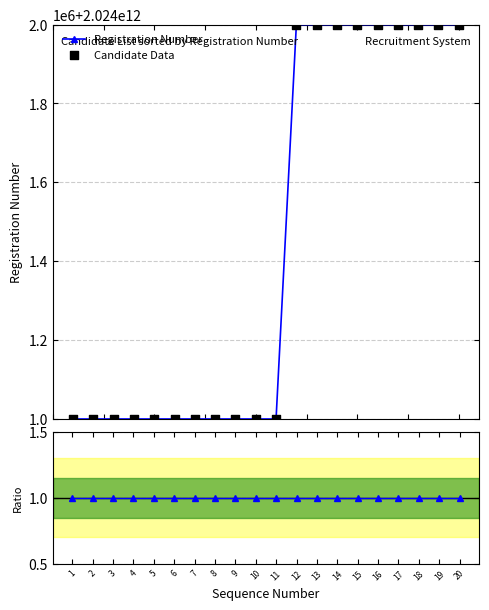

Which series contains the highest Y value?

Registration Number